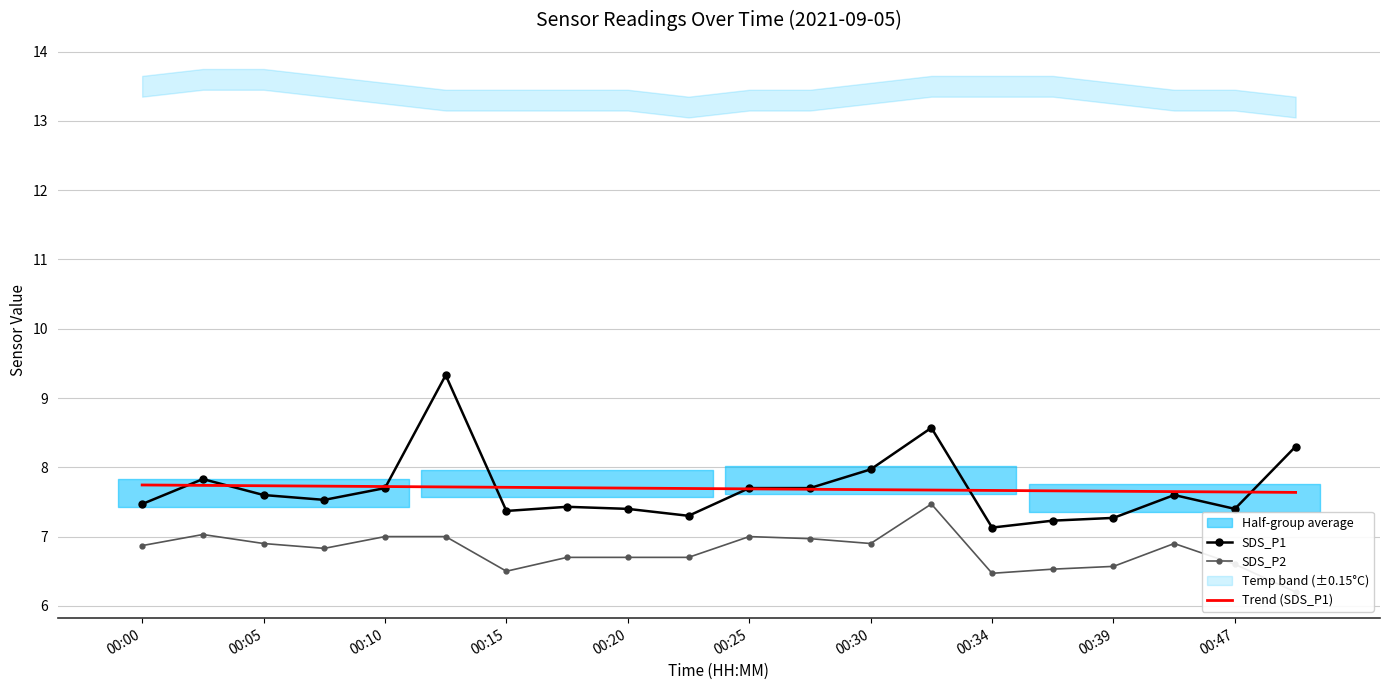

True or false: SDS_P1 and SDS_P2 cross at least once.

False